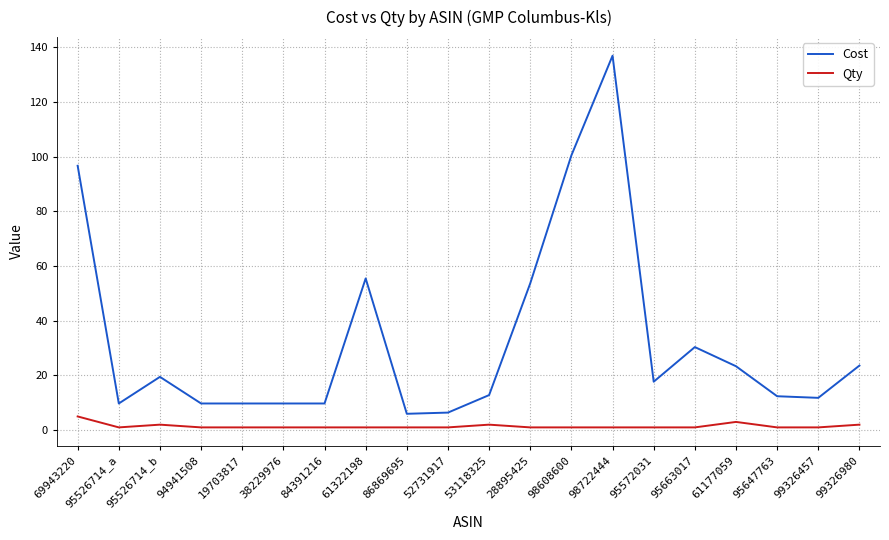

True or false: Qty and Cost intersect in this chart.

False